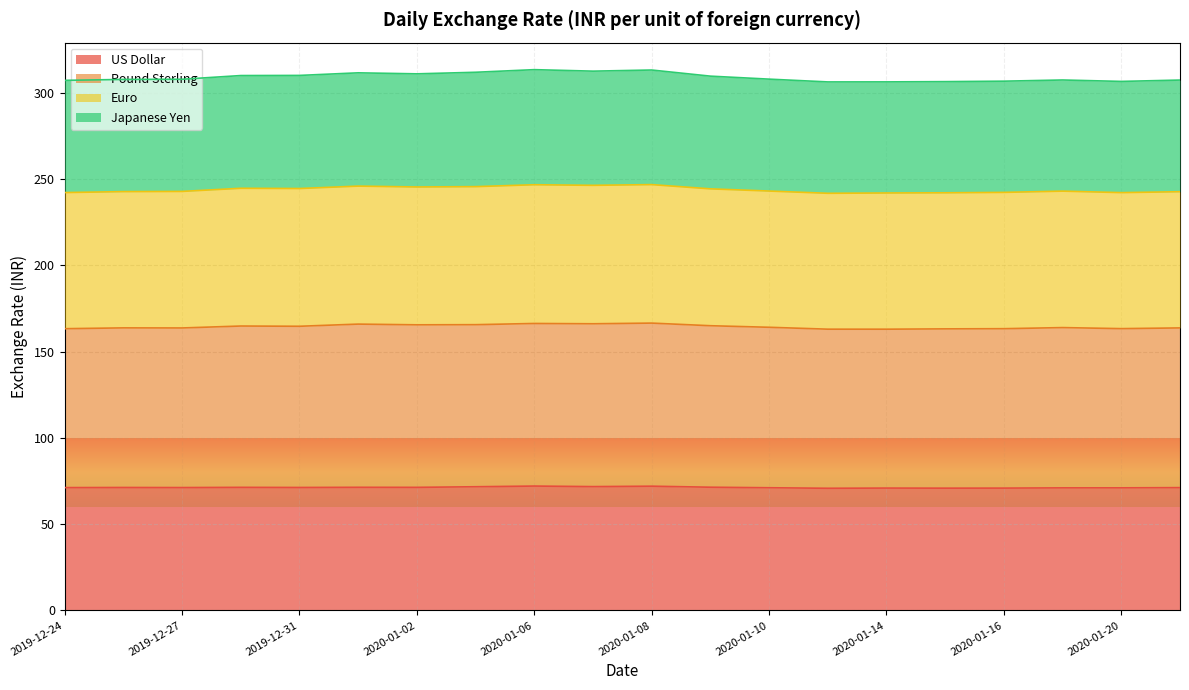

What is the total value across all series at 2020-01-08?

313.4